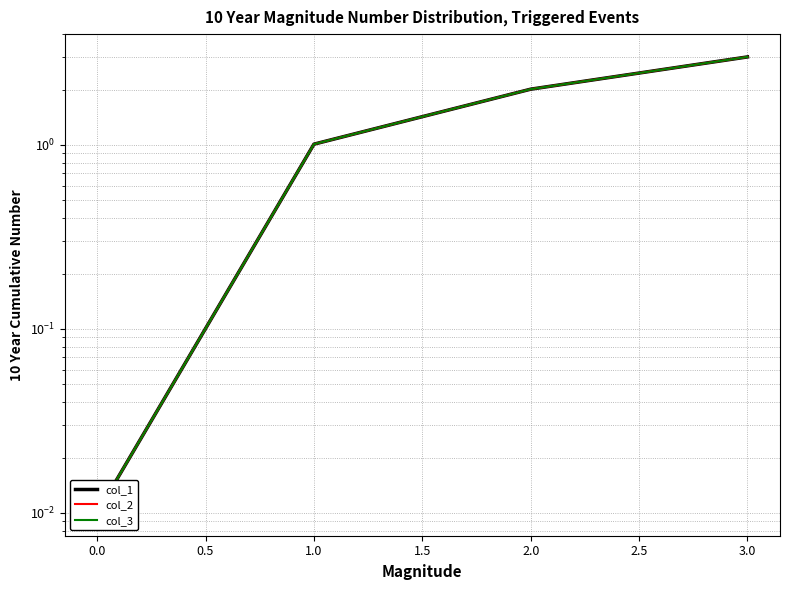

Which series has the largest total across all categories?

col_1